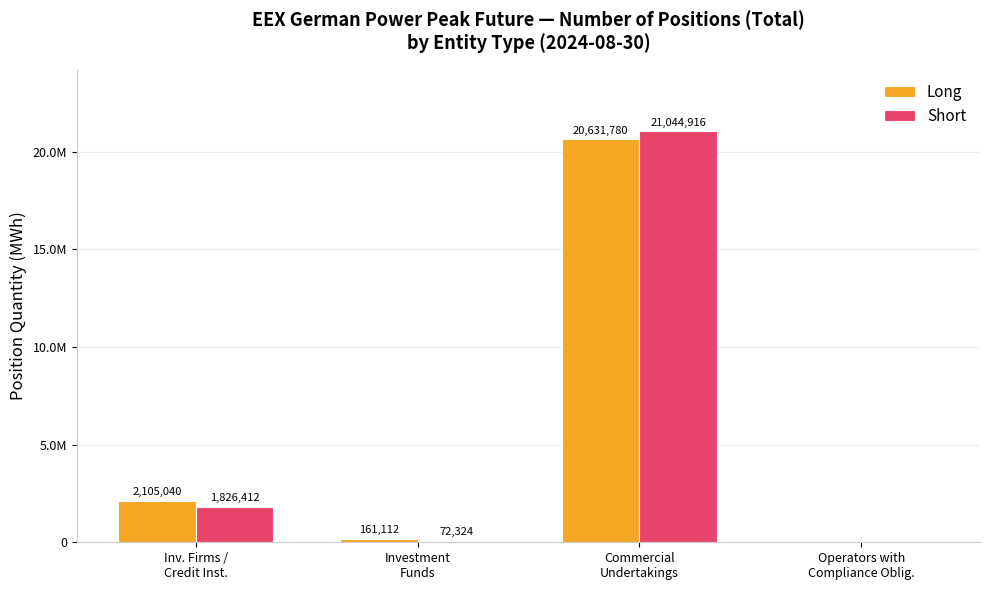

Are the bars horizontal?

No